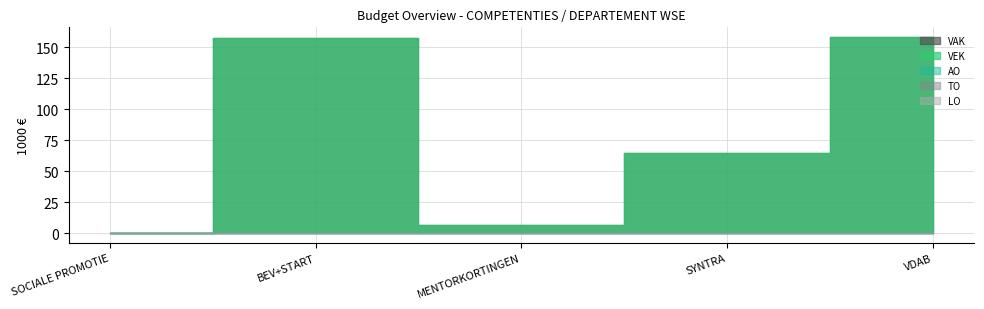

True or false: VEK has a value of -74548 at 2.

False